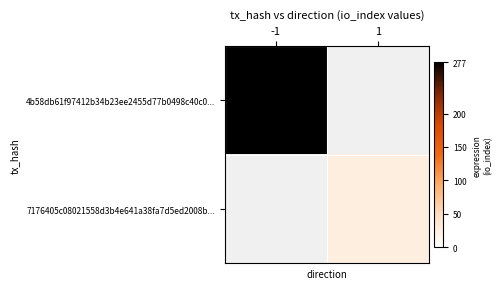

Between -1 and 1, which series saw the biggest shift?

4b58db61f97412b34b23ee2455d77b0498c40c0...